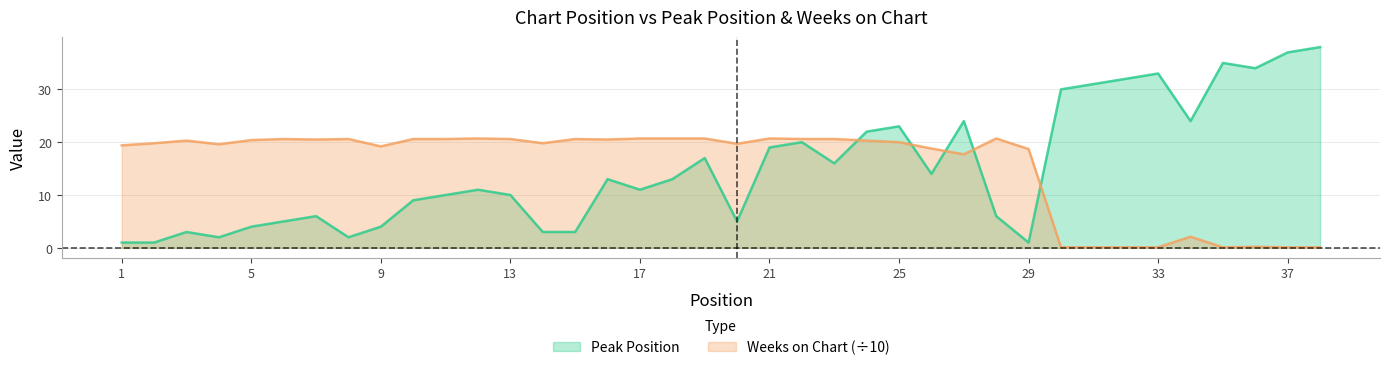

What is the minimum value for Weeks on Chart?

0.1